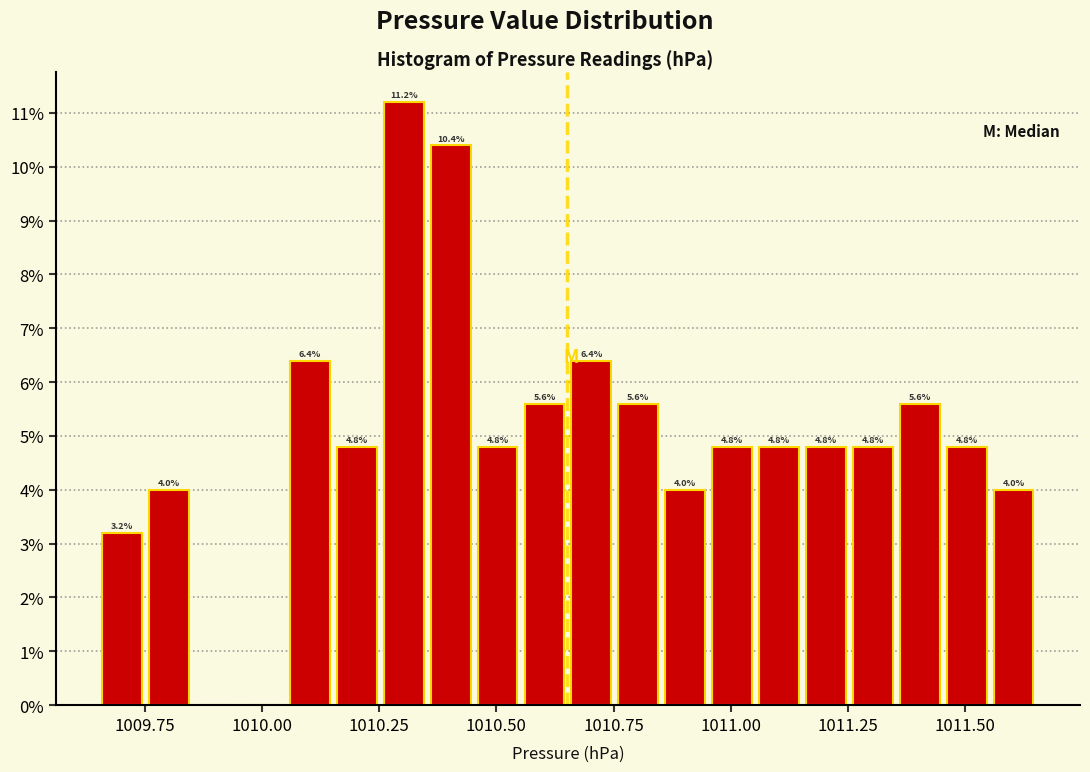

Read against the x-axis, roughly where is the centre of the tallest bar?

1010.30